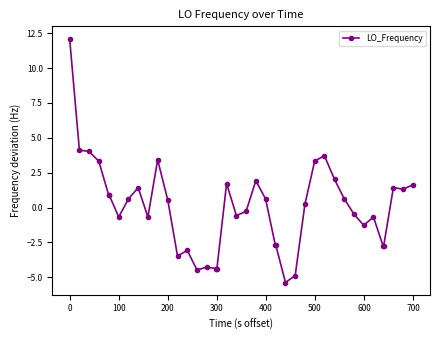

Does the chart have visible grid lines?

No